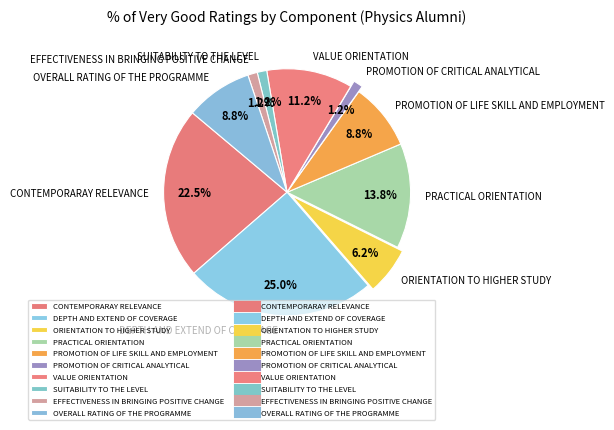

What percentage is the DEPTH AND EXTEND OF COVERAGE slice, to the nearest percent?

25%